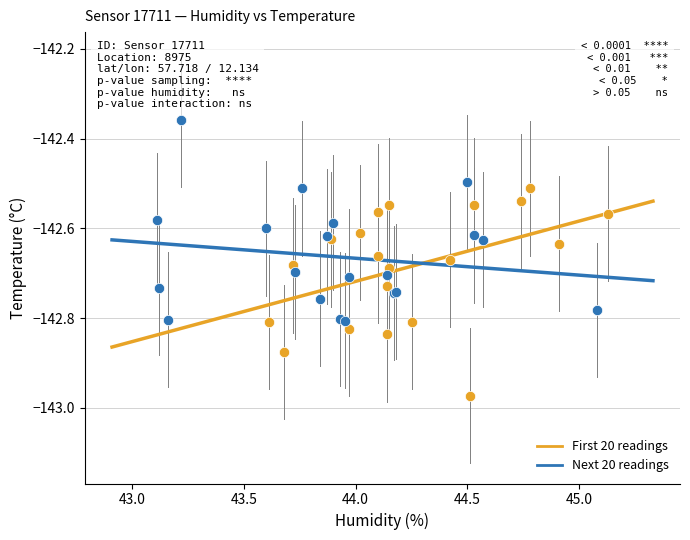

Which series reaches the maximum Y coordinate?

Next 20 readings